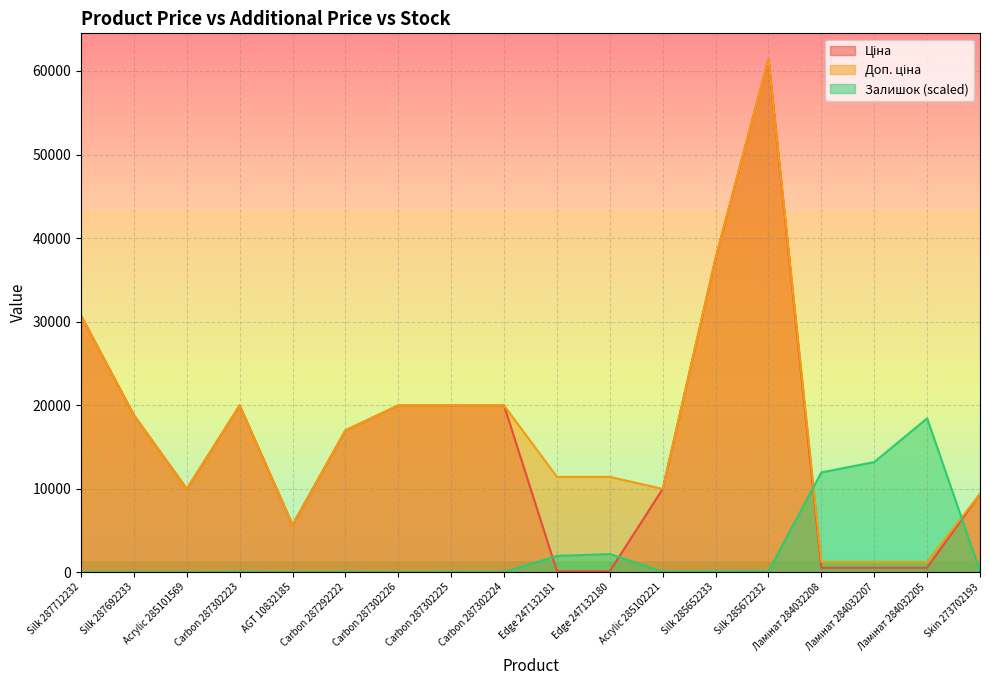

Which series ends up on top after the final intersection of Залишок and Доп. ціна?

Доп. ціна